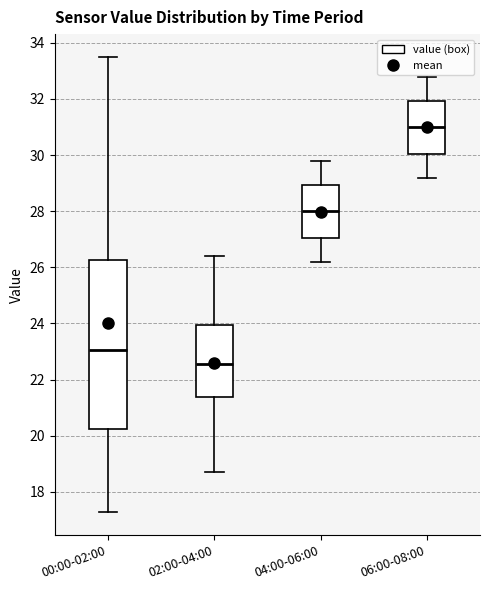

Comparing the boxes themselves (not the whiskers), which one is the tallest?

00:00-02:00